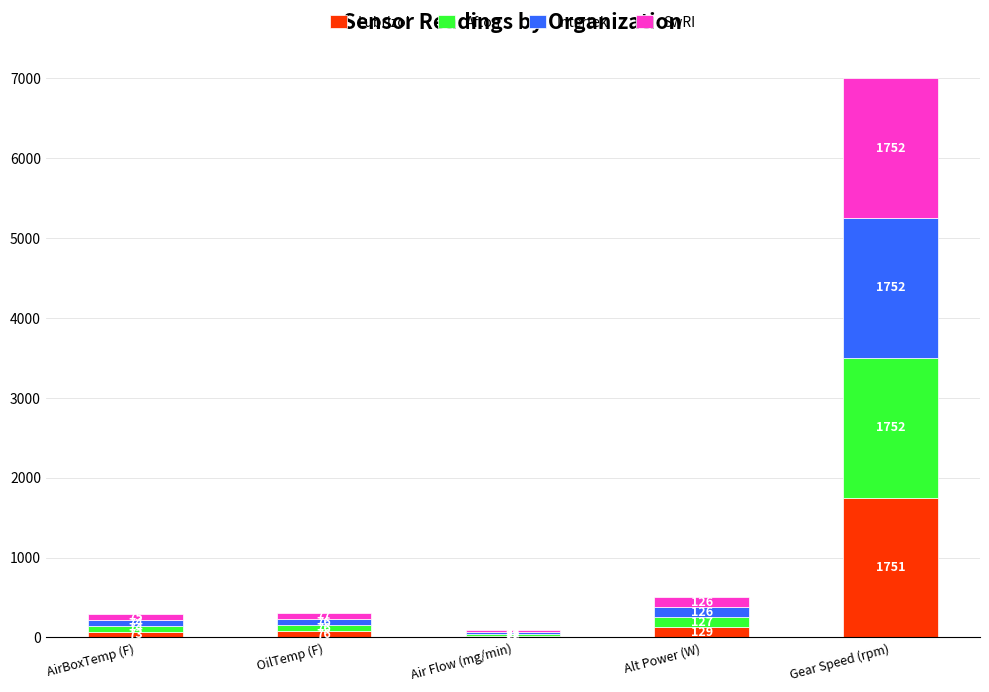

The Lubrizol series shows 2501.3 at Gear Speed (rpm). True or false?

False